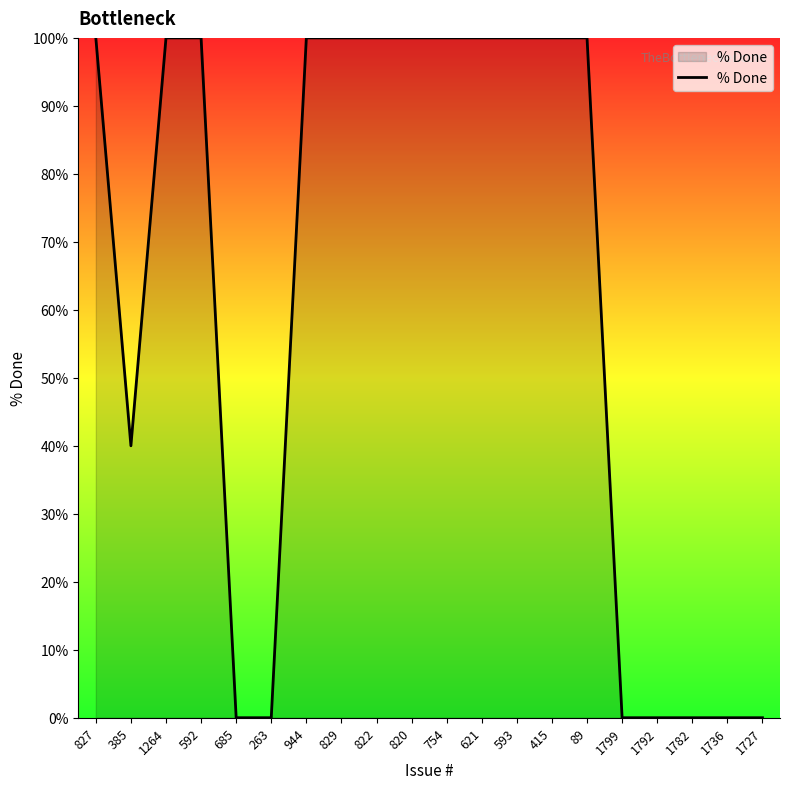

What position from the left is 385?

2